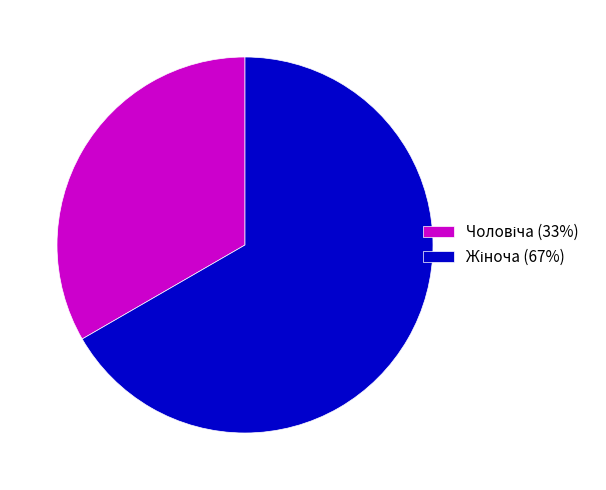

Does any single category account for the majority?

Yes